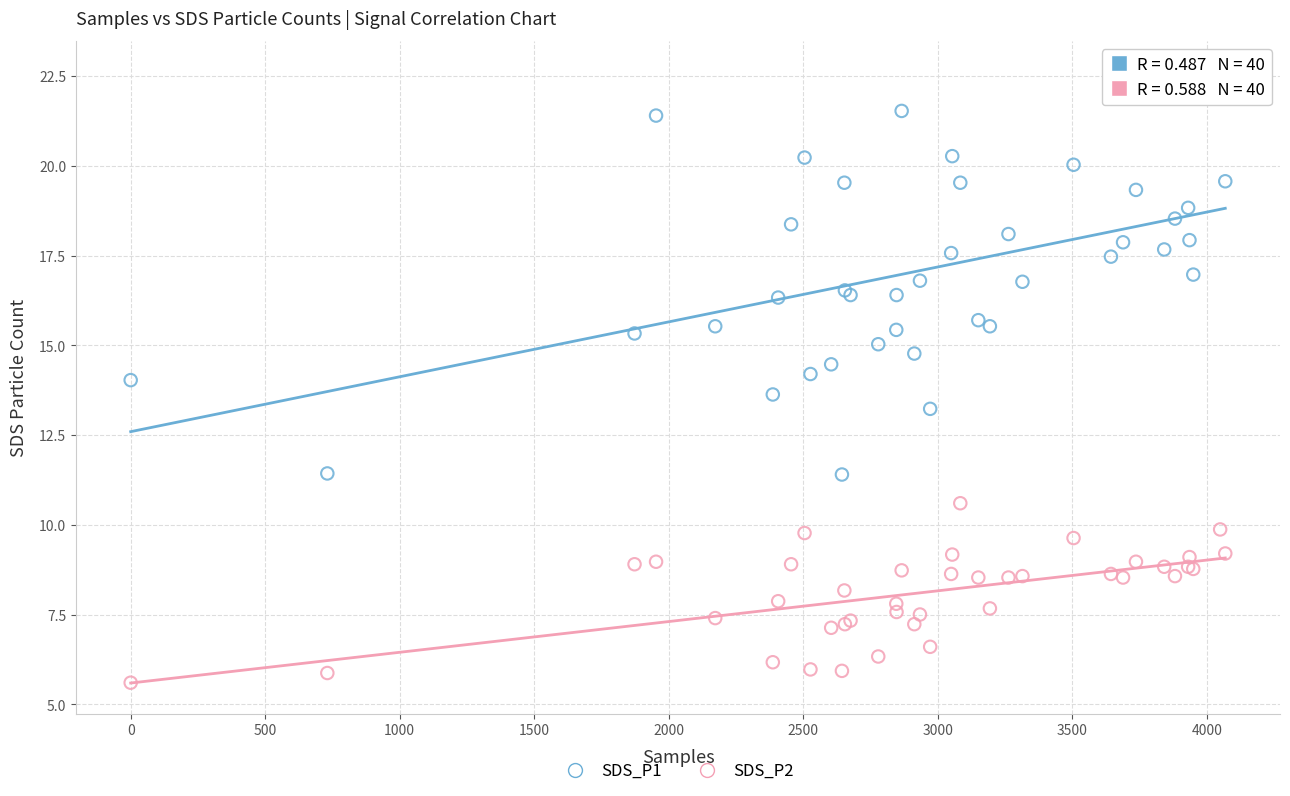

Which series has the widest spread of Y values?

SDS_P1